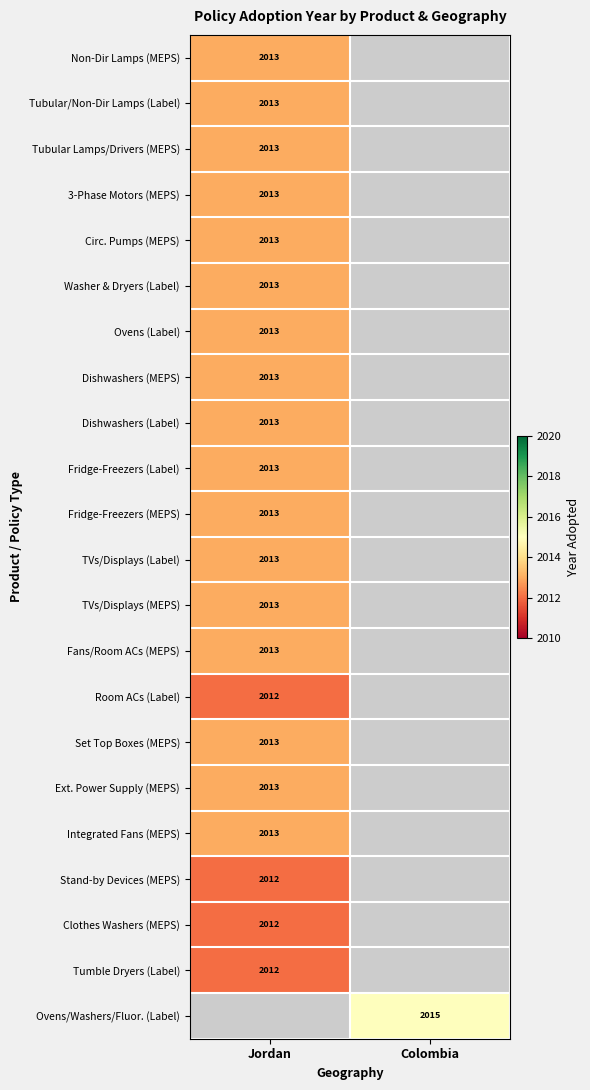

The Washer & Dryers (Label) series shows 2013 at Jordan. True or false?

True